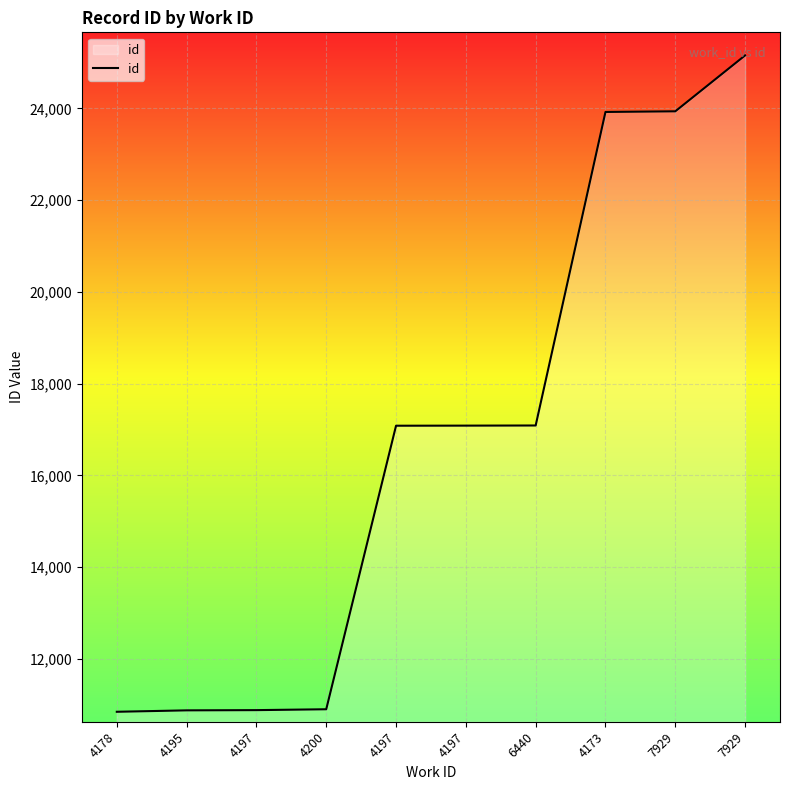

Count the number of data series in this chart.

1